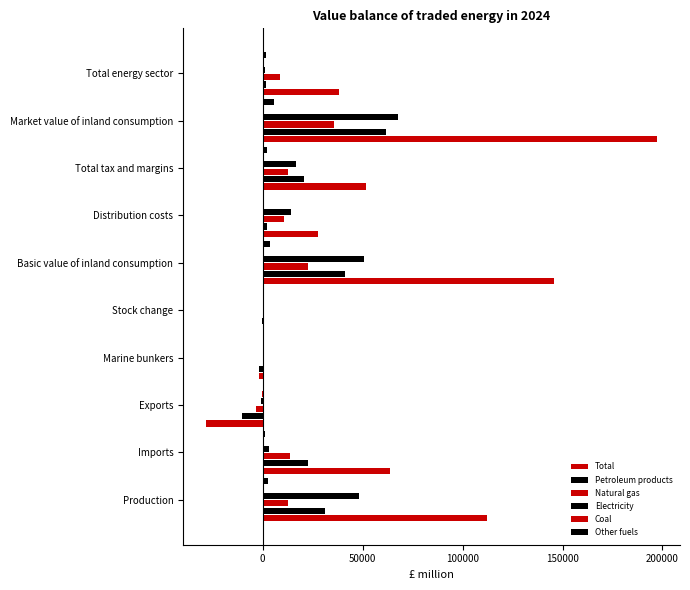

Which series has the widest spread of values?

Total